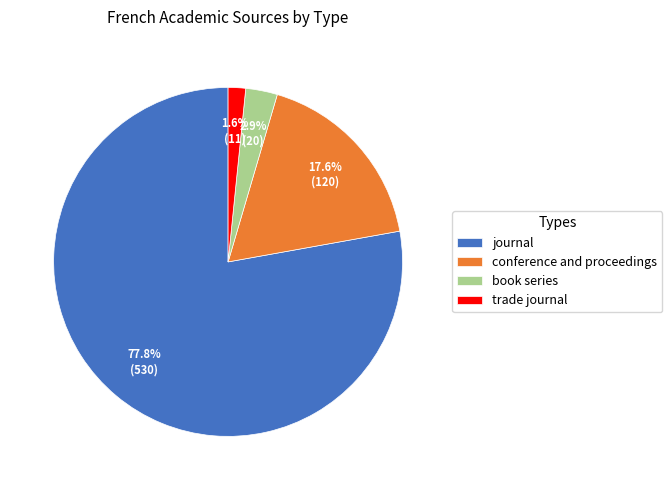

Which category has the smallest portion of the pie?

trade journal